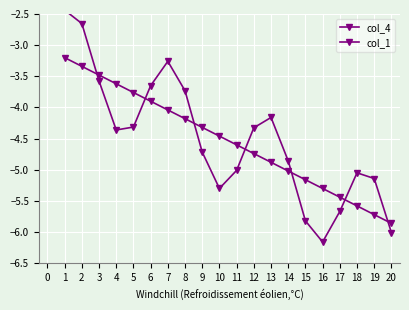

What is the average value of the col_4 series?

-4.5